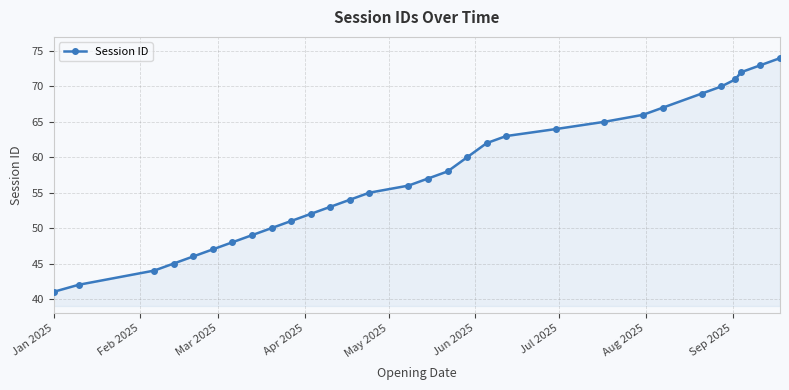

What is the value of the 6th point from the left?

47